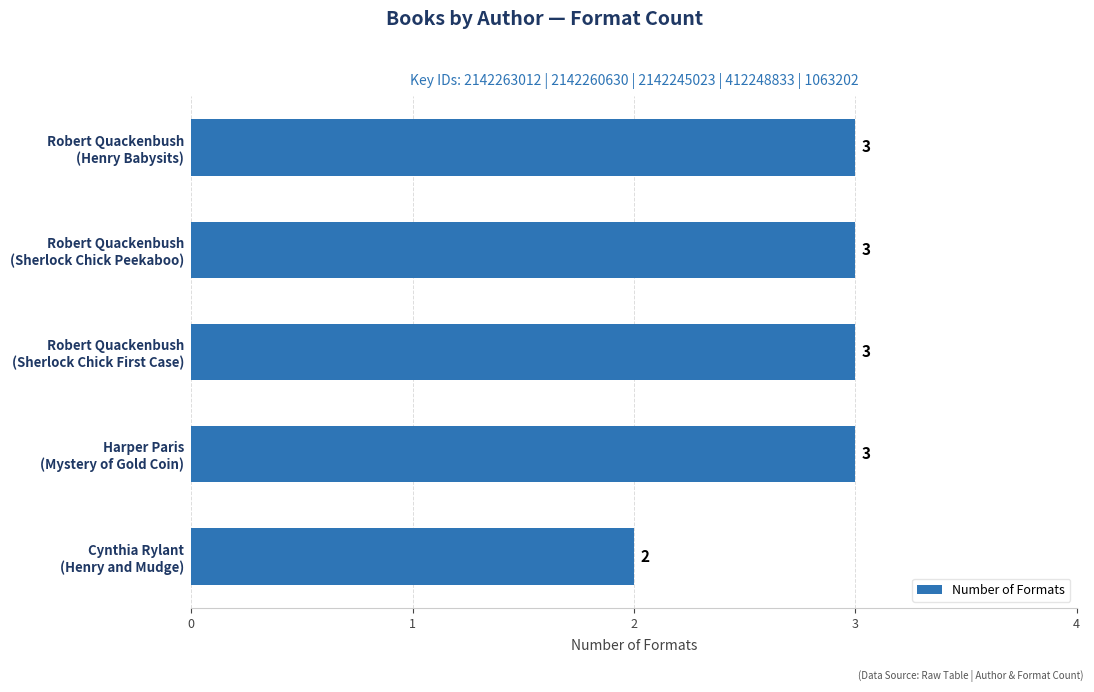

Count the number of categories in the chart.

5